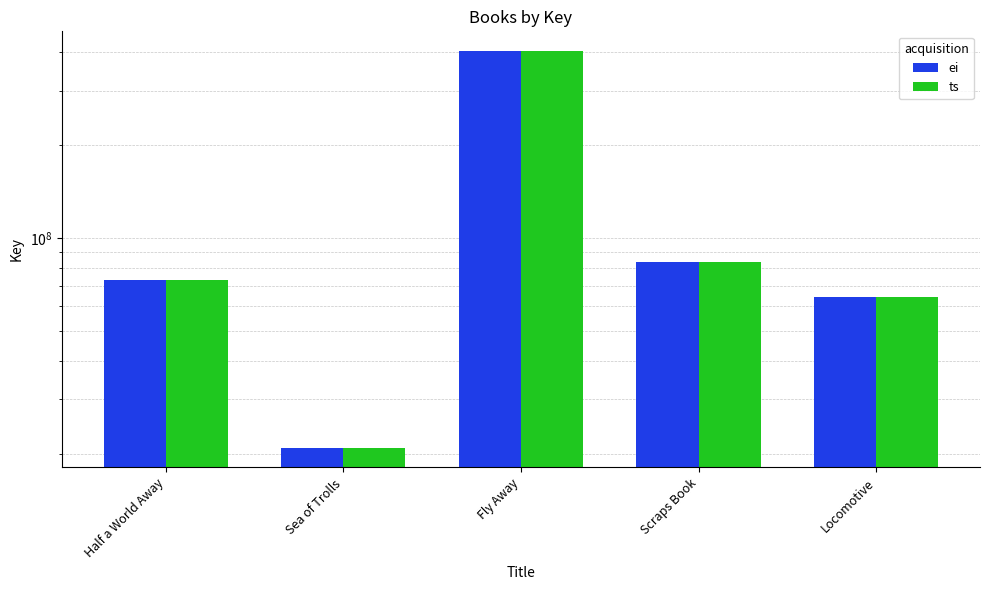

Reading left to right, list all the values displayed in this chart.

ei: 73357547	20908923	403910348	83430962	64563133
ts: 73357547	20908923	403910348	83430962	64563133